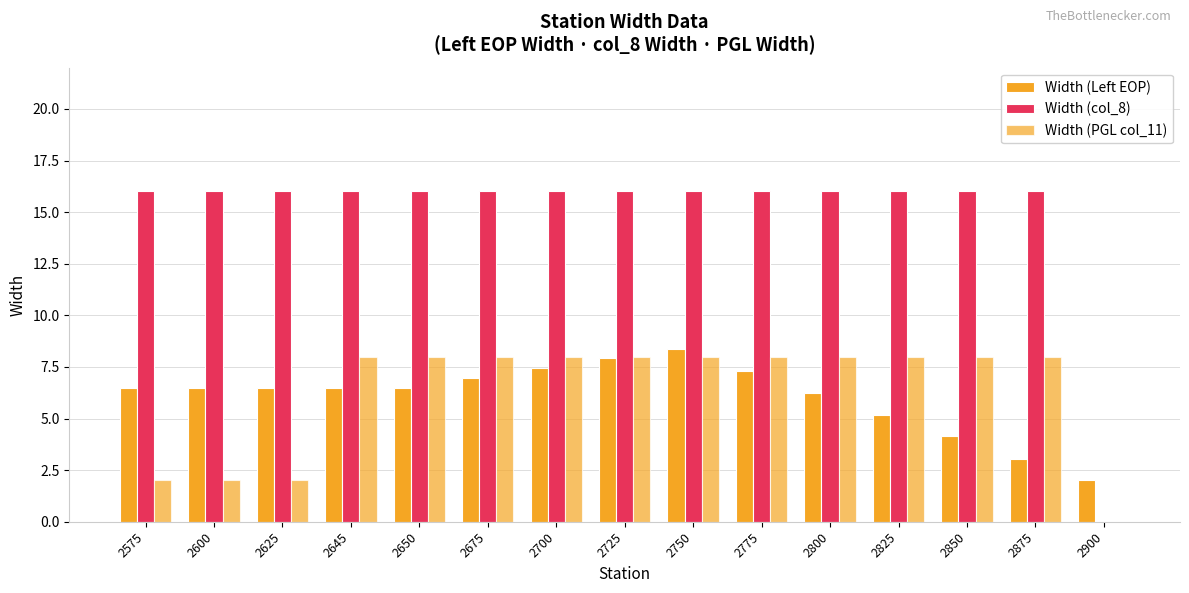

Is it true that Width (PGL col_11) equals 5.1 at 2725?

False